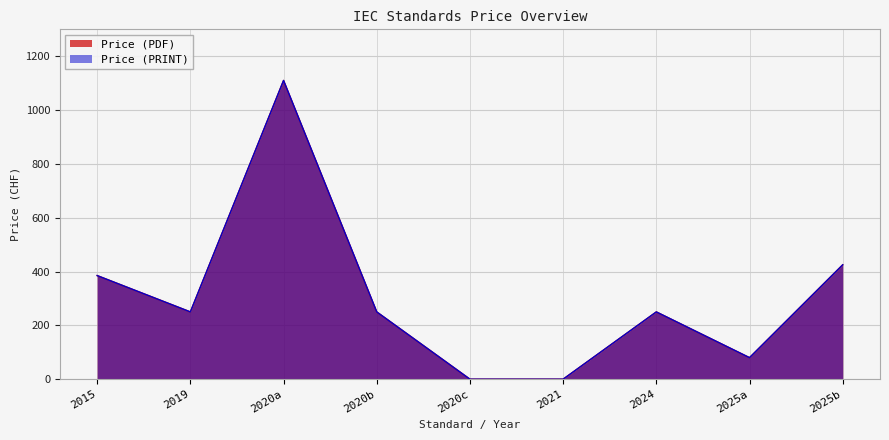

True or false: Price (PDF) and Price (PRINT) intersect in this chart.

False